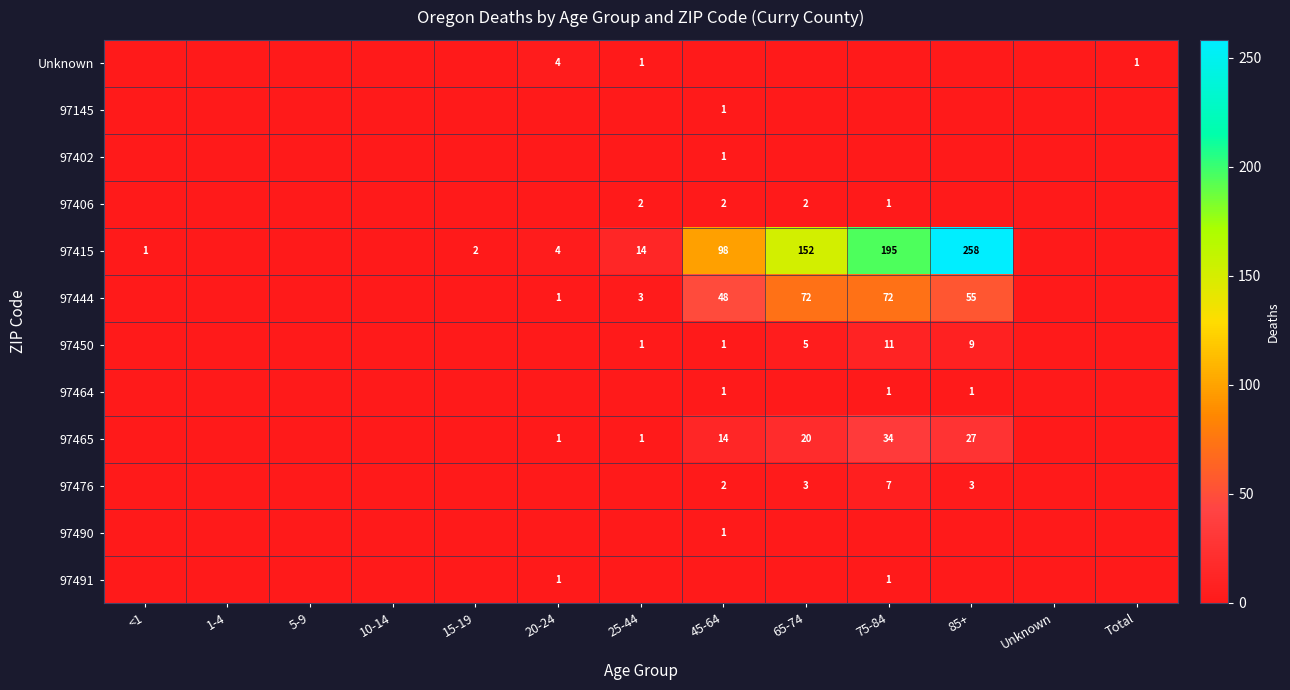

The 97406 series shows 2 at 25-44. True or false?

True